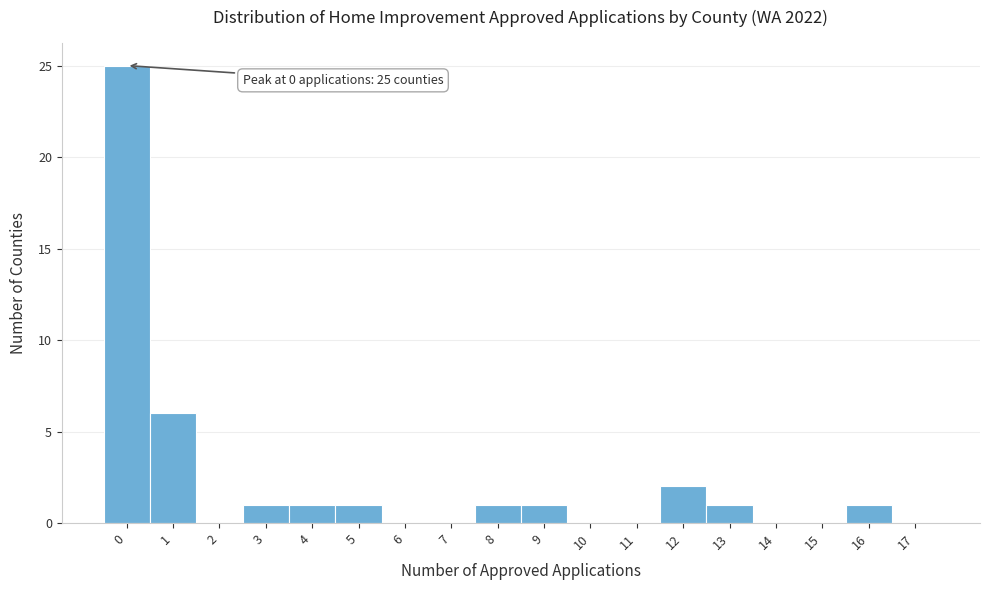

Reading right to left, transcribe all the data shown in this chart.

17=0	16=1	15=0	14=0	13=1	12=2	11=0	10=0	9=1	8=1	7=0	6=0	5=1	4=1	3=1	2=0	1=6	0=25